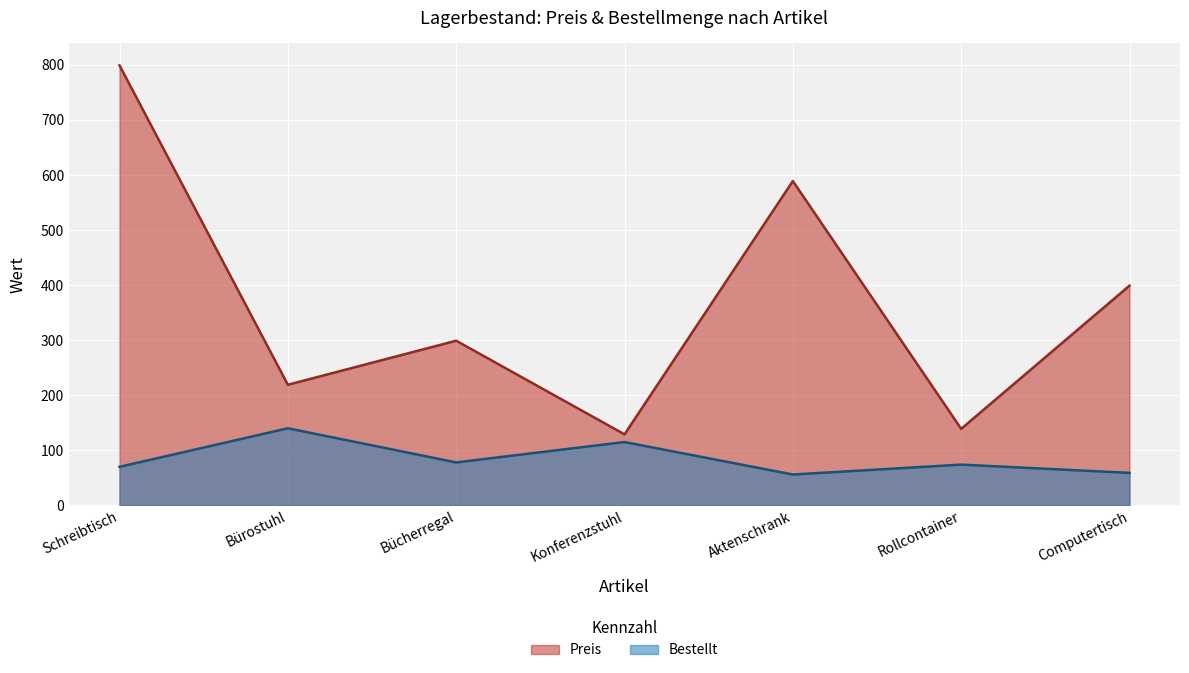

What is the sum of all Preis values?

2573